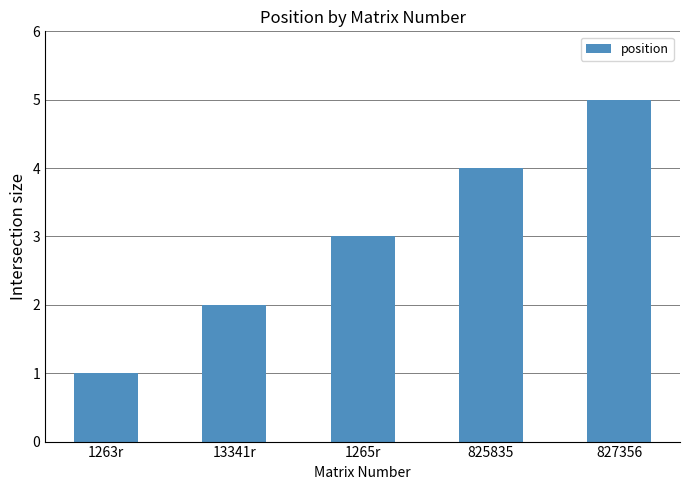

What is the maximum value shown in the chart?

5